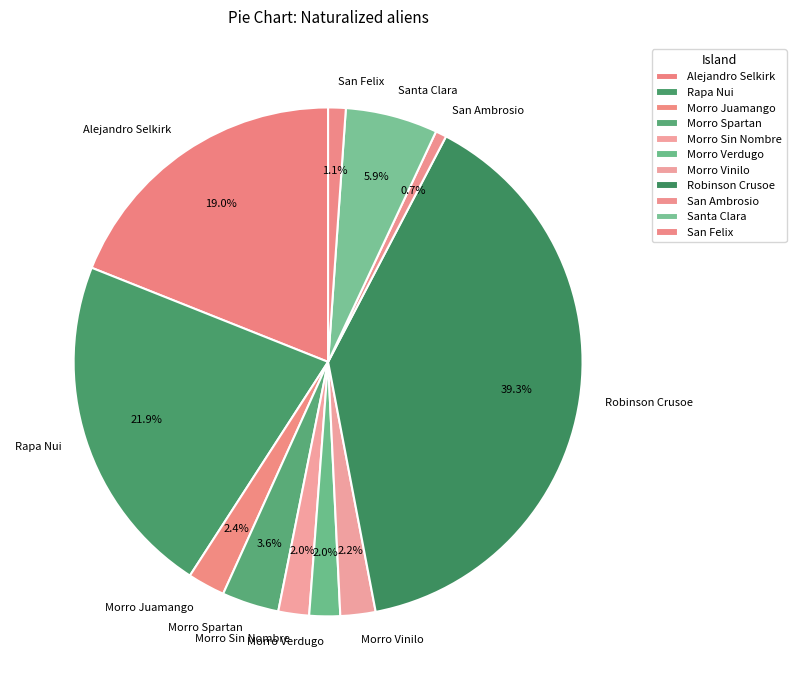

Is Alejandro Selkirk the majority of the pie?

No